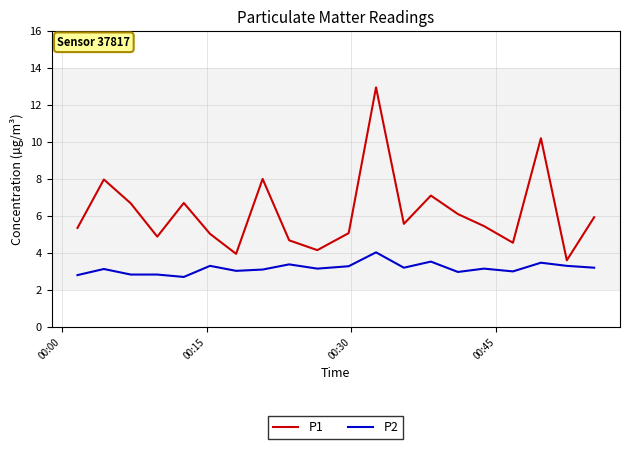

What is the difference between the maximum and minimum values in the P2 series?

1.3